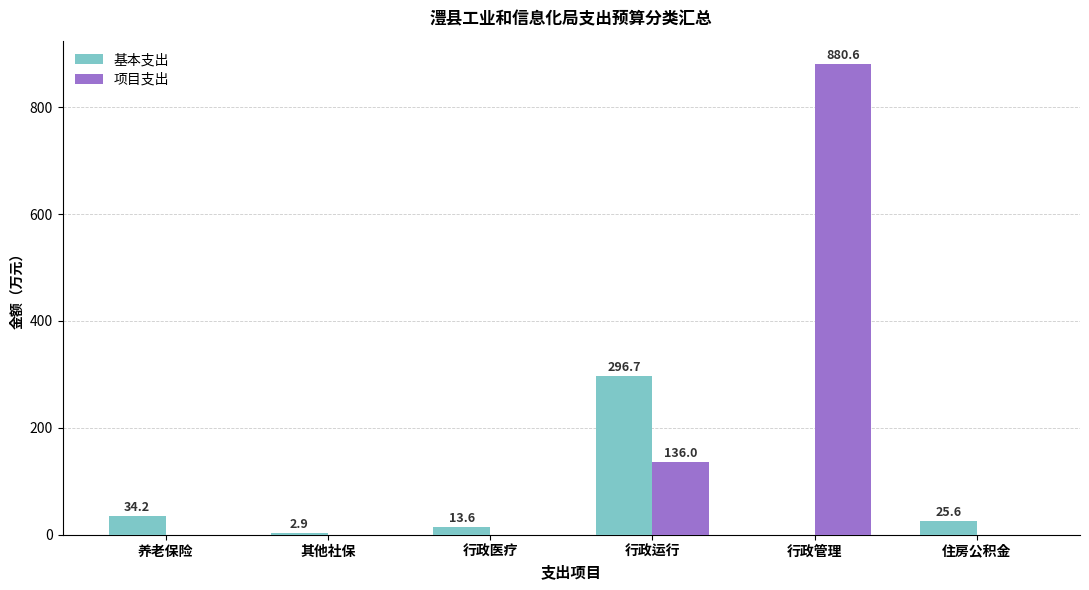

The value of 基本支出 at 行政管理 is 0.0. True or false?

True